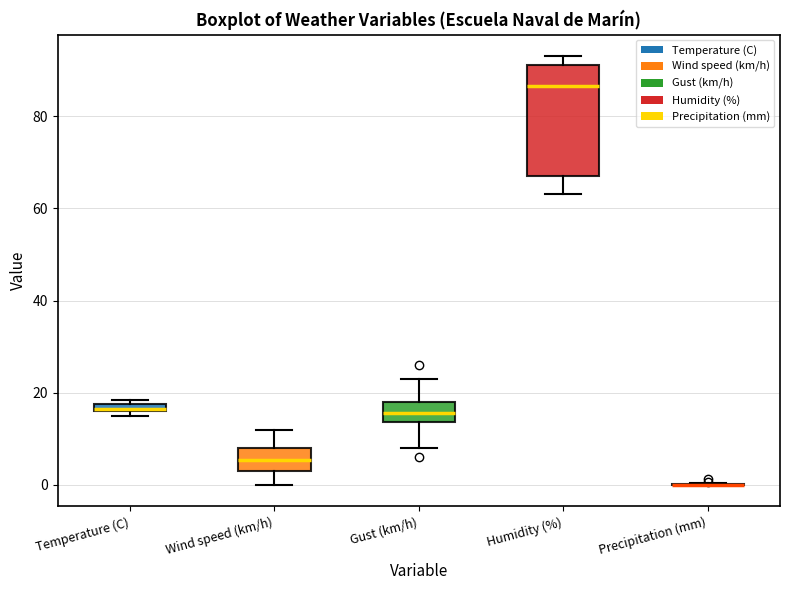

Comparing the boxes themselves (not the whiskers), which one is the tallest?

Humidity (%)